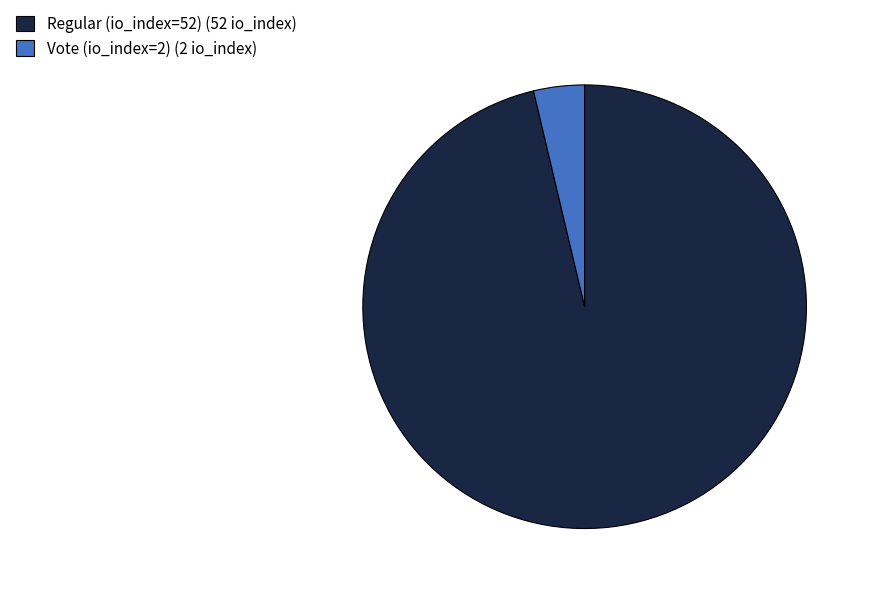

How many slices are in this pie chart?

2